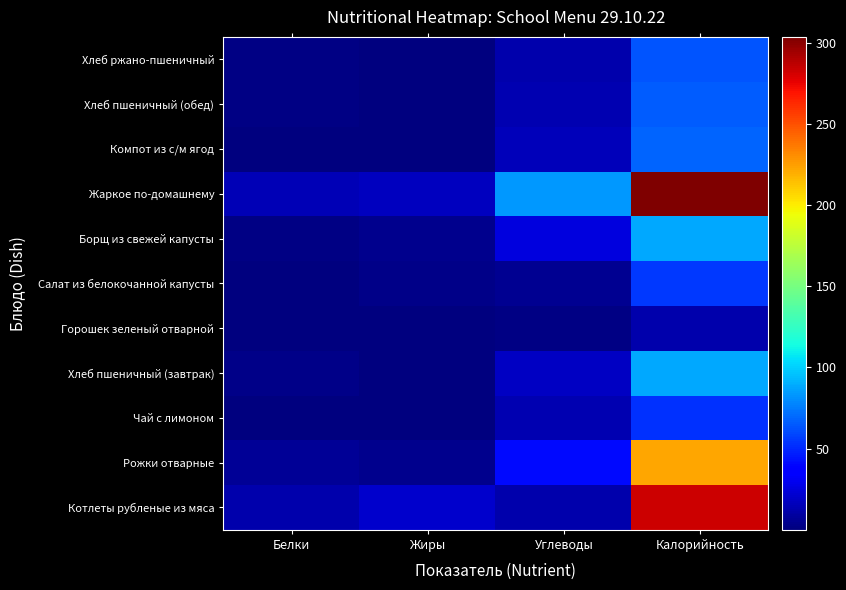

Between Калорийность and Белки, which is larger?

Калорийность